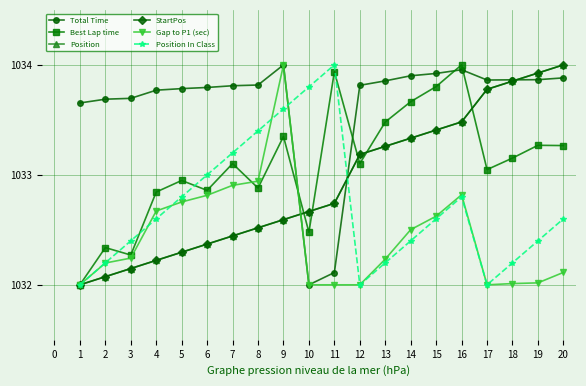

Does the chart have visible grid lines?

Yes